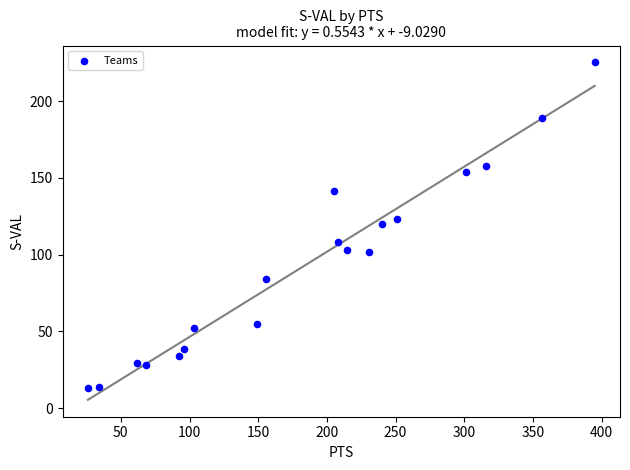

What is the range of Y values (max minus min)?

212.2